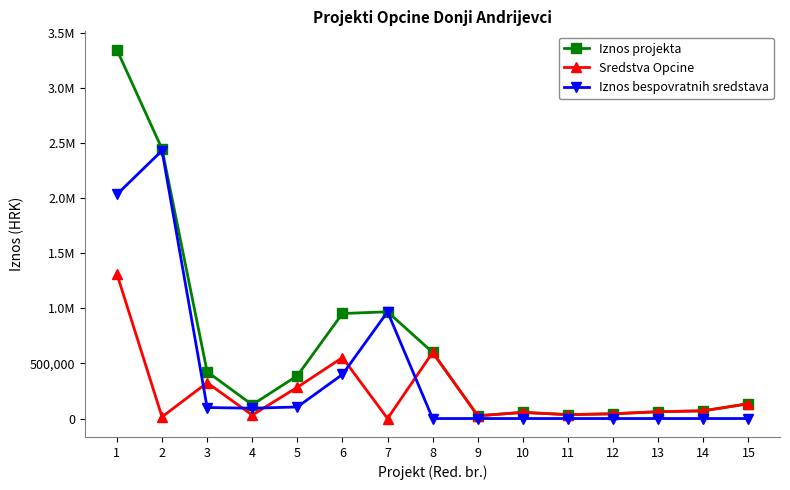

What are all the series names shown in the legend?

Iznos projekta, Sredstva Opcine, Iznos bespovratnih sredstava